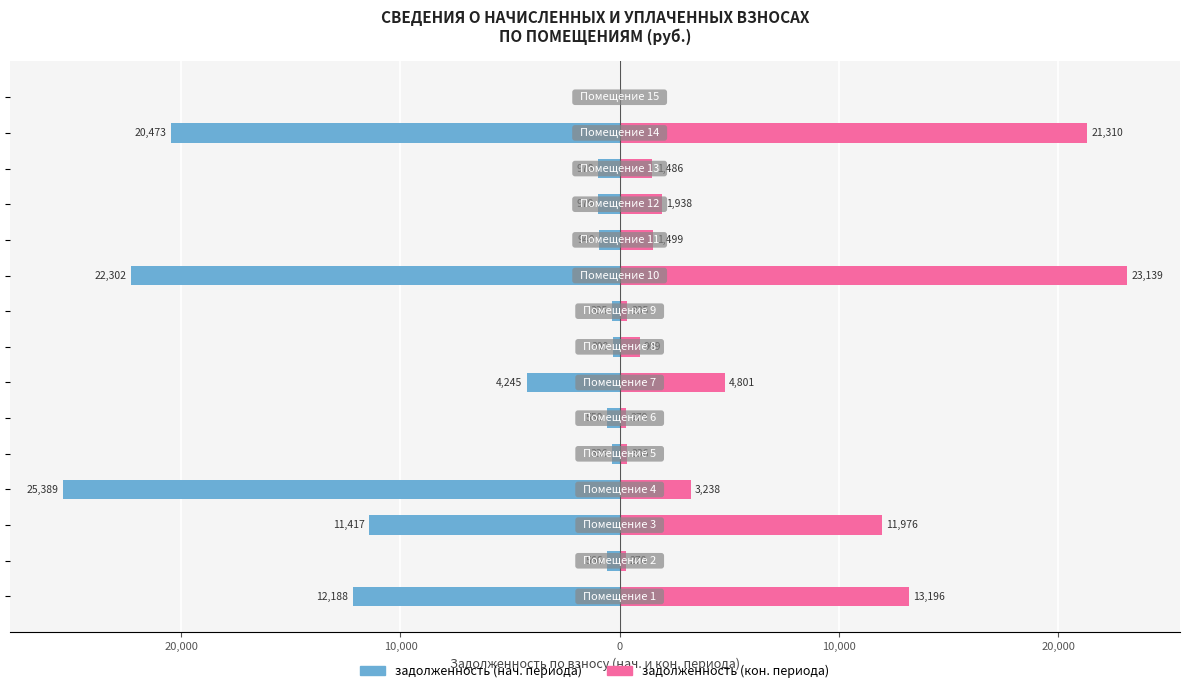

What is the spread (max minus min) of values at 20,000?

836.3